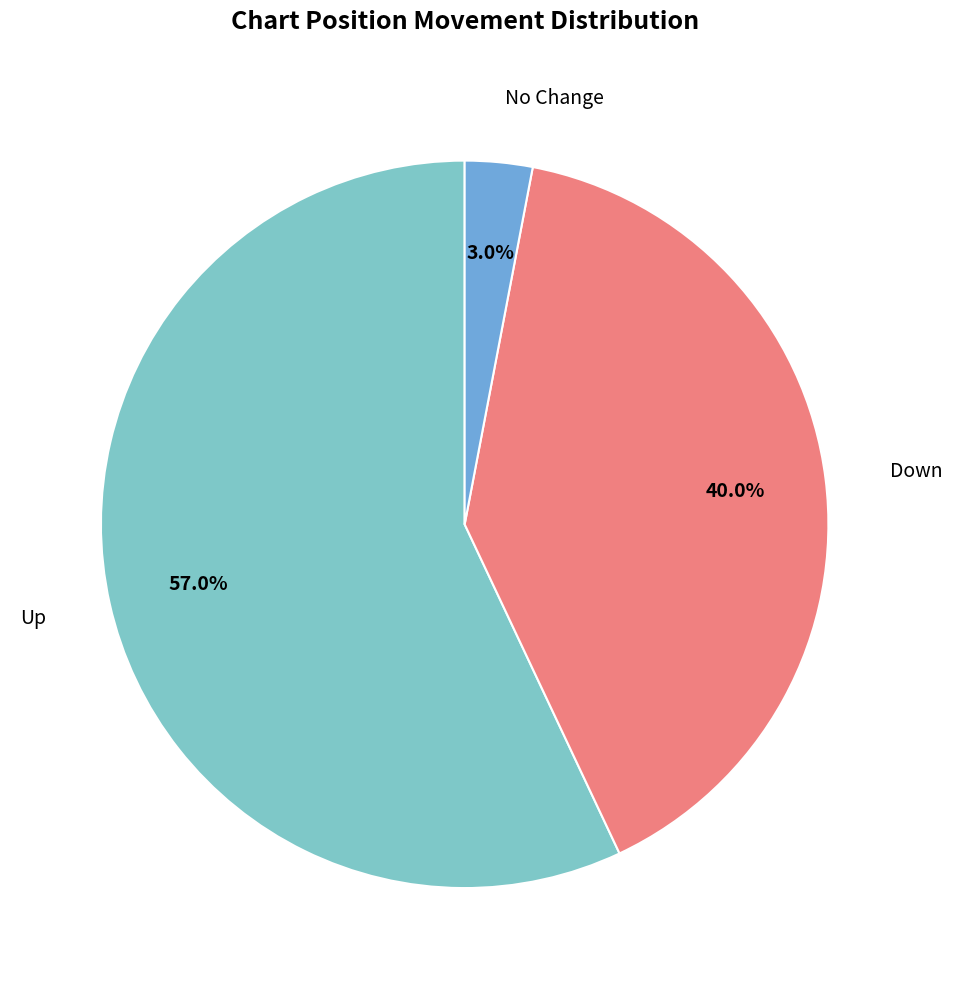

Is there any slice that represents more than half of the pie?

Yes